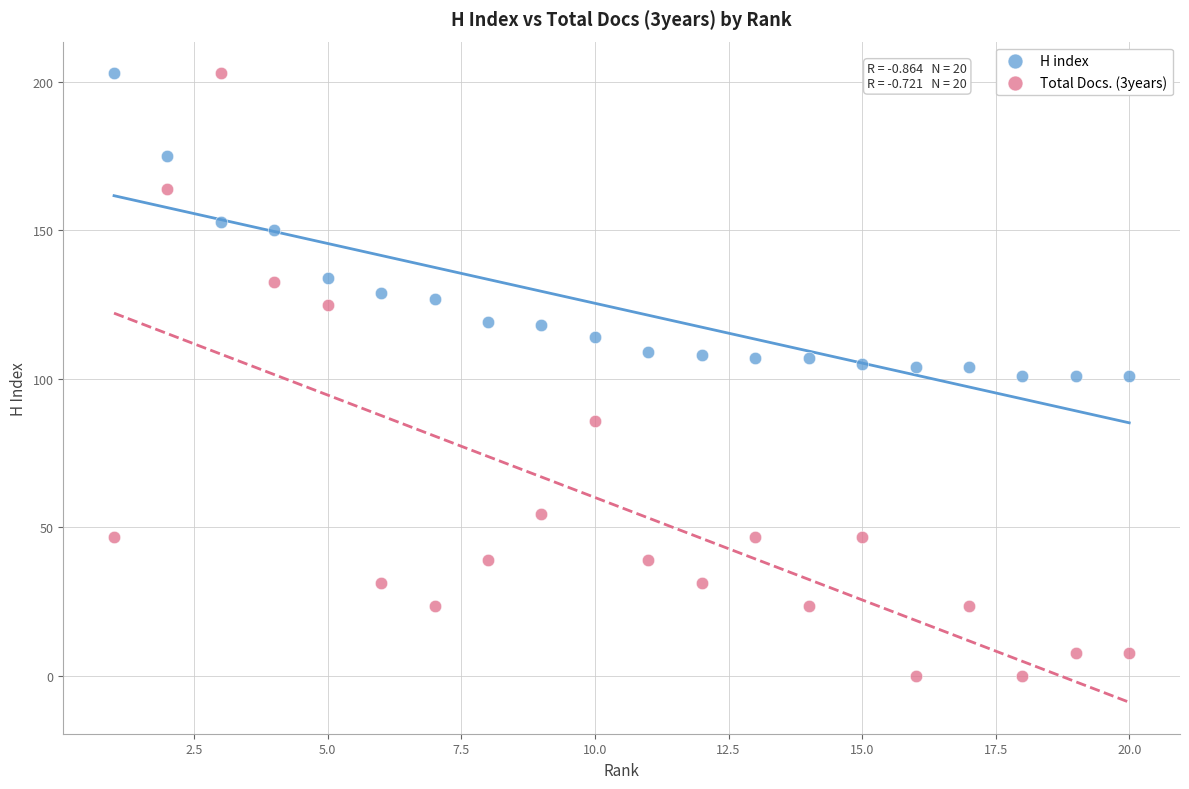

Which series reaches the minimum Y coordinate?

Total Docs. (3years)